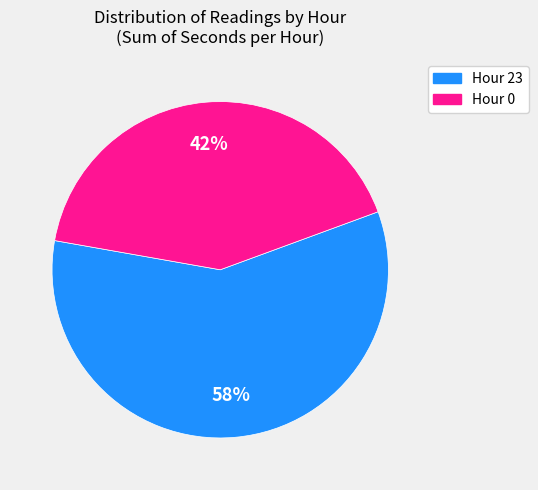

To the nearest percent, what portion does Hour 23 represent?

58%